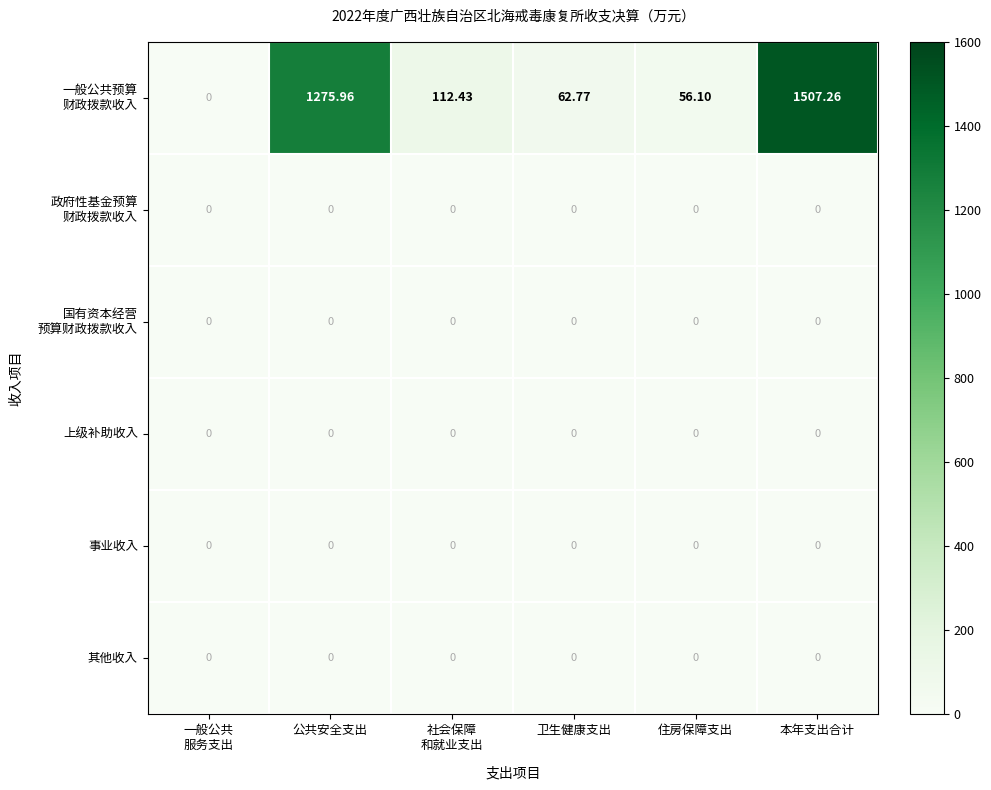

At which category is the sum across all series the highest?

本年支出合计